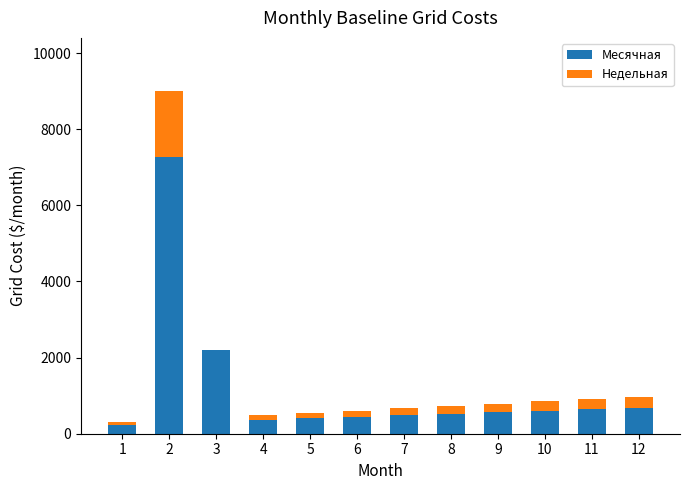

What are all the series names shown in the legend?

Месячная, Недельная